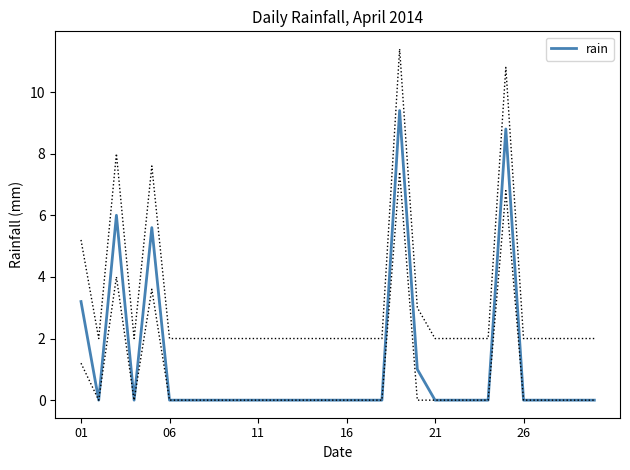

At which label is the value closest to 4?

01